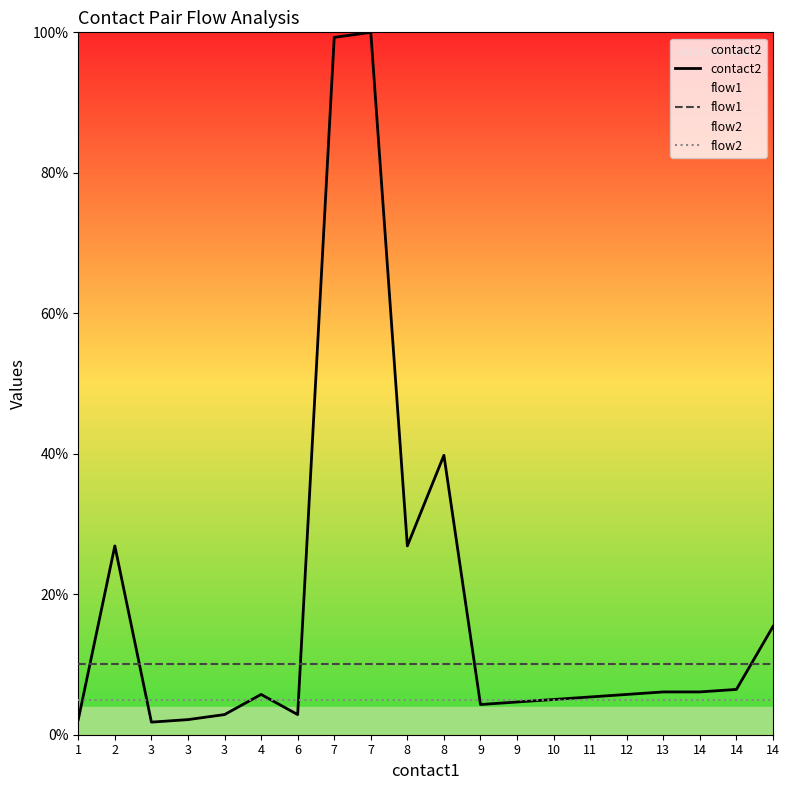

Between 2 and 10, which series saw the biggest shift?

contact2